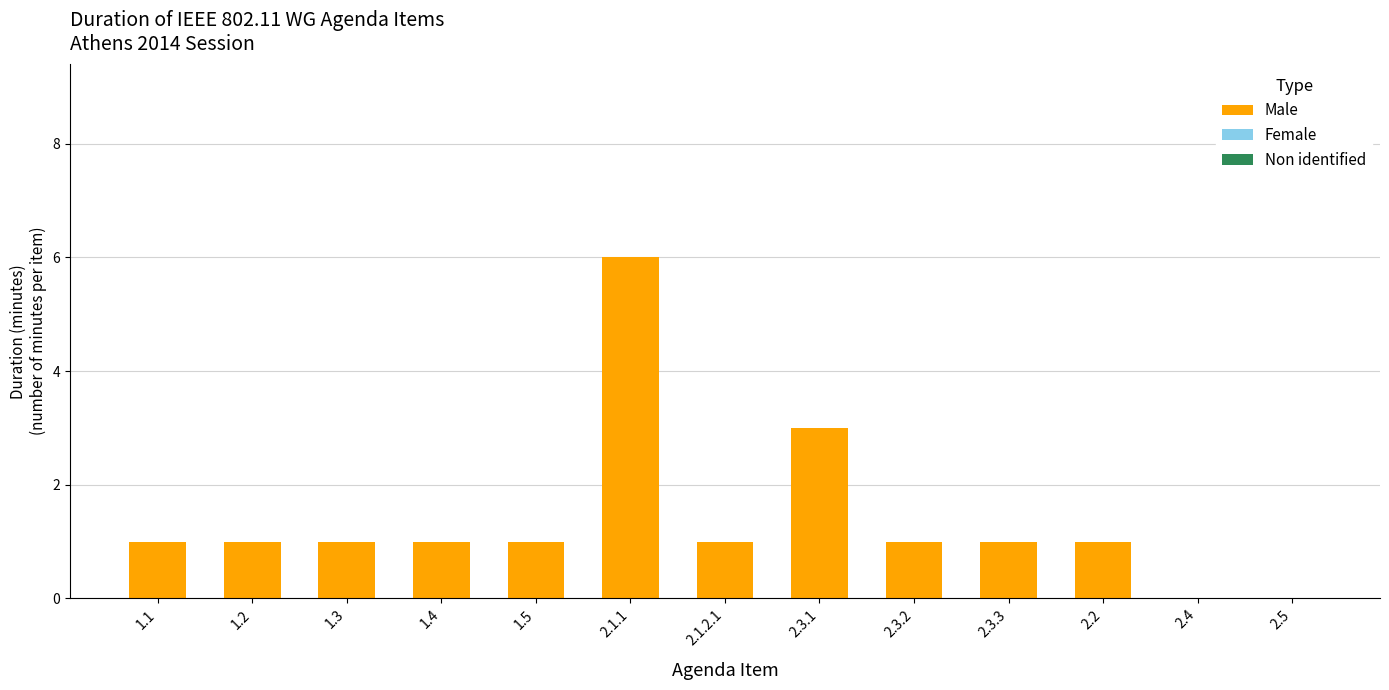

What is the greatest value displayed?

6